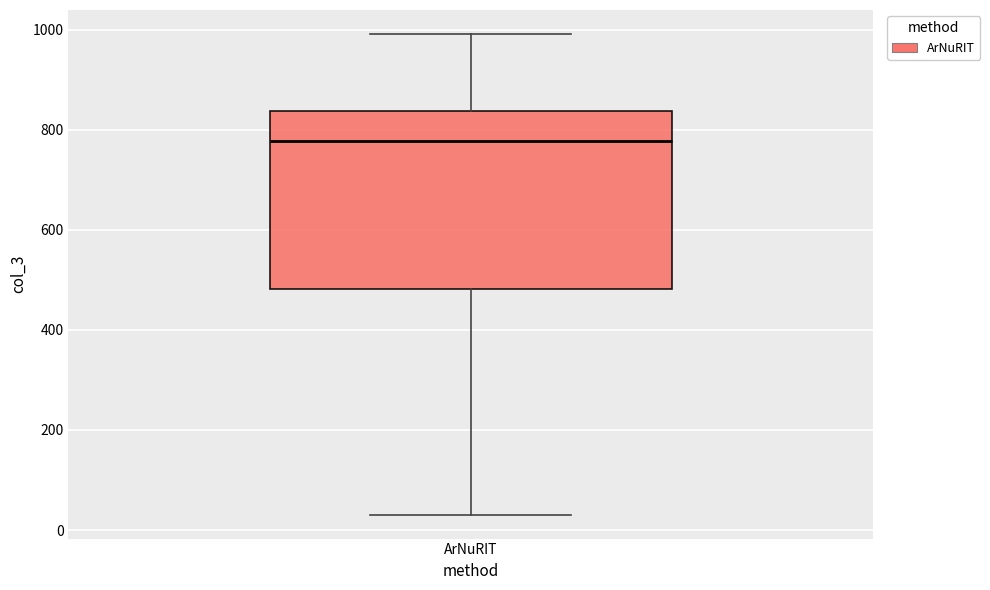

Where does the lower whisker of the box for ArNuRIT end on the y-axis? The values are not printed on the chart, so give them approximately, as read against the axis.

40